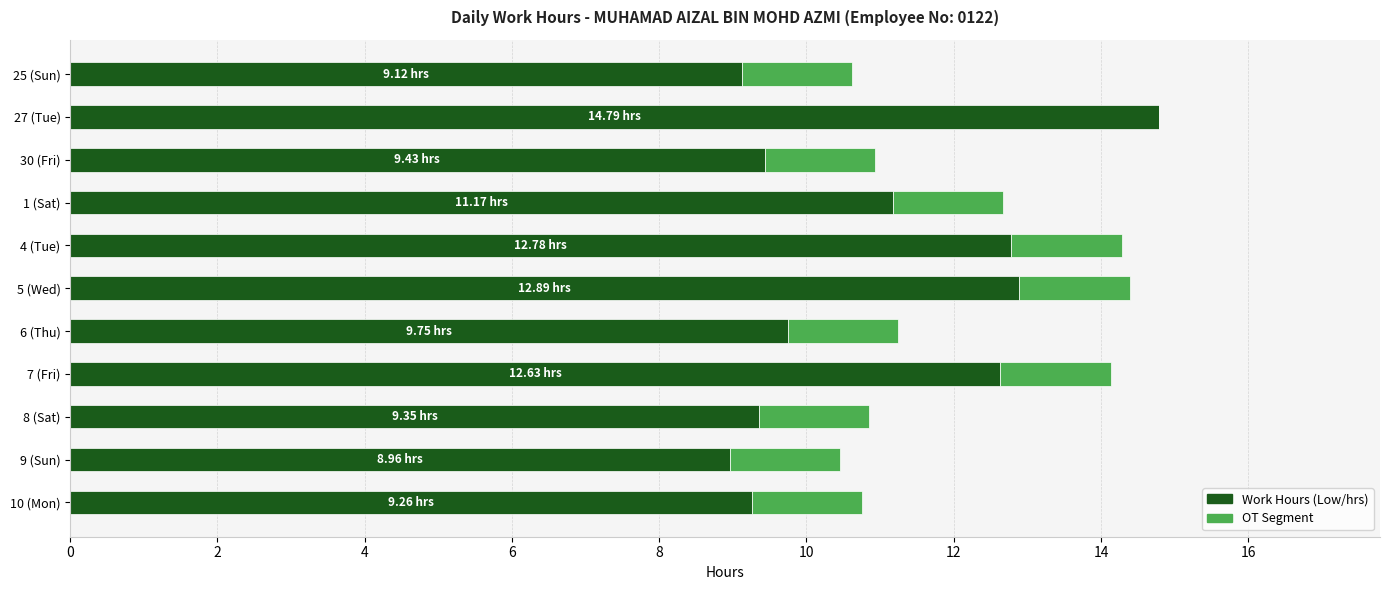

What is the sum of the Work Hours (Low/hrs) values at 25 (Sun) and 6 (Thu)?

18.9